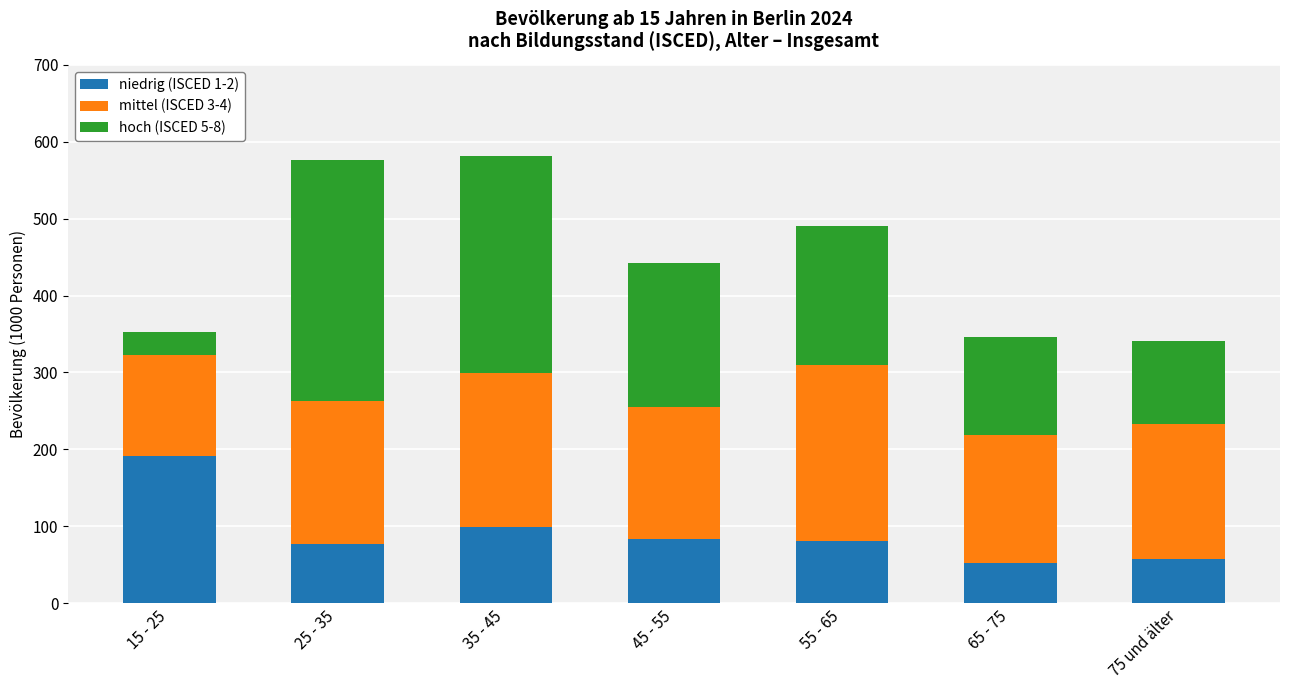

What is the difference between the second highest and second lowest values in the niedrig (ISCED 1-2) series?

42